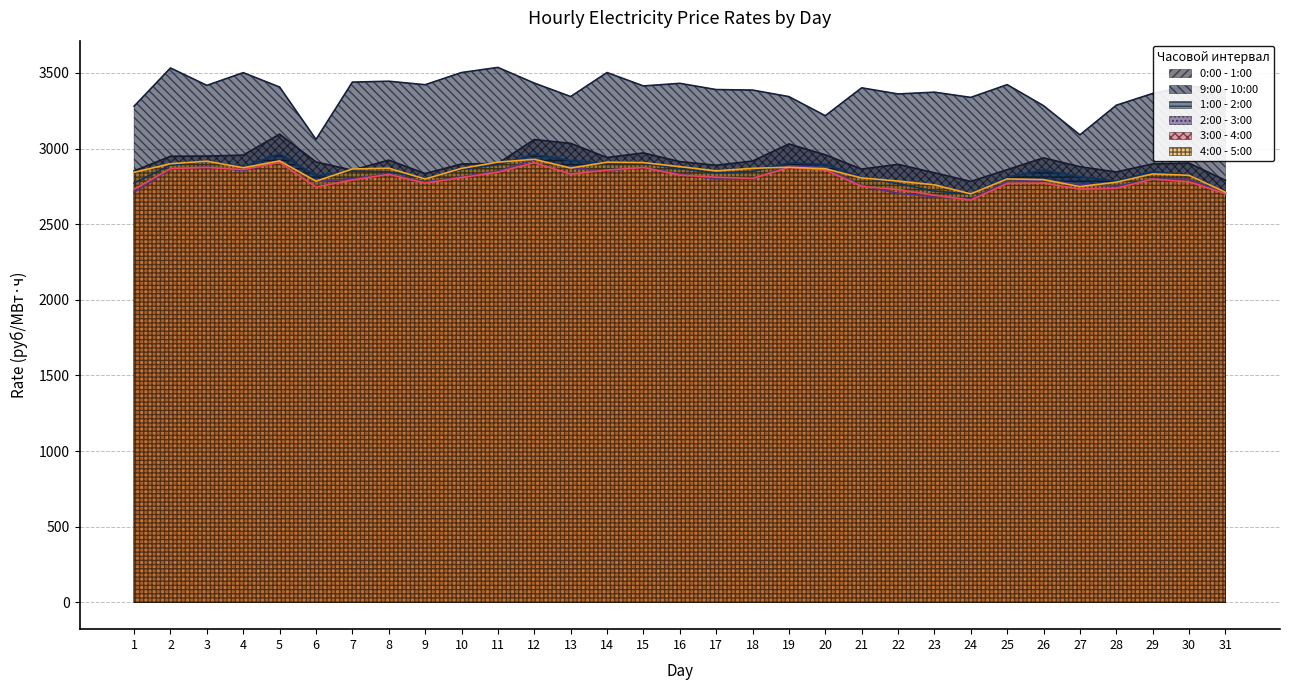

At which category does 3:00 - 4:00 reach its first local valley?

4